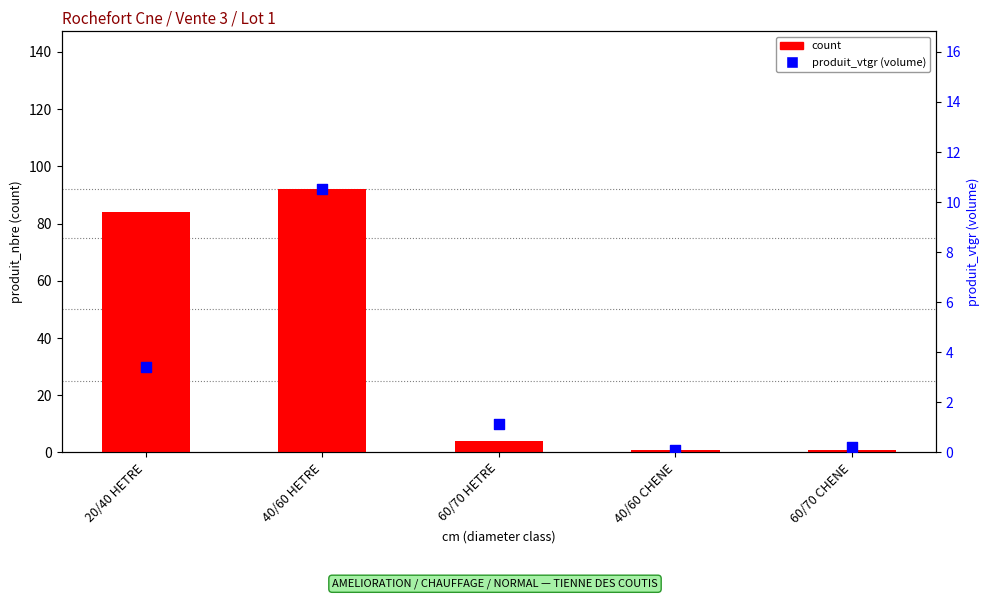

What is the total value across all series at 40/60 CHENE?

1.1